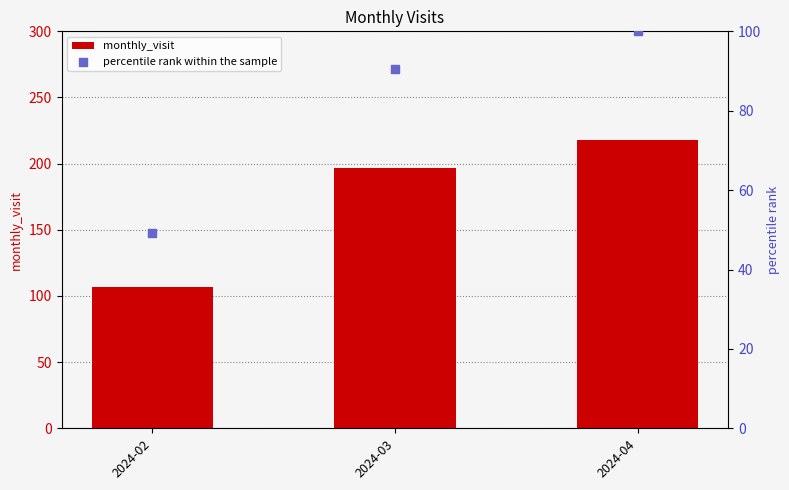

What is the total value across all series at 2024-04?

318.0